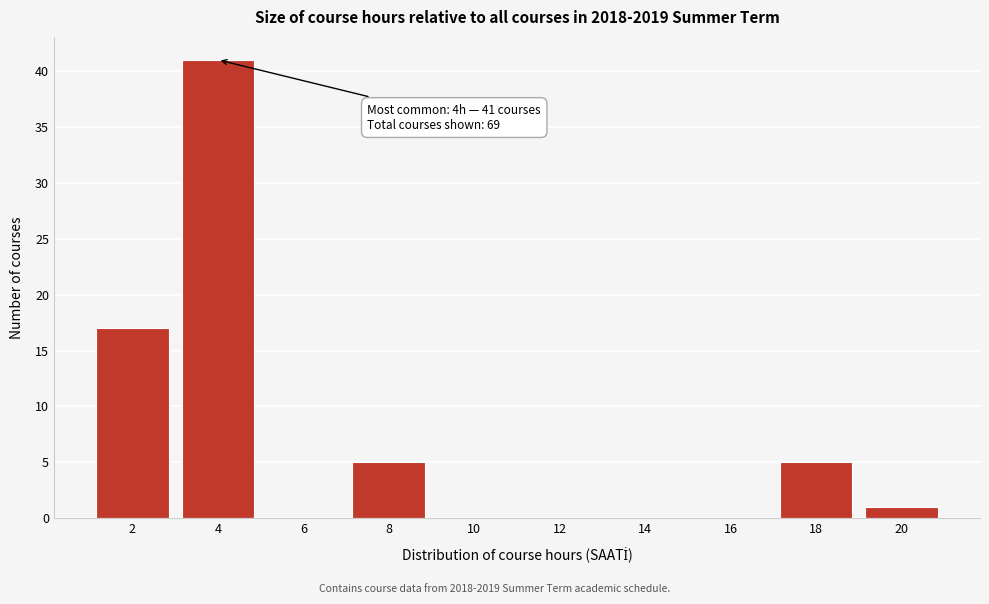

Over which range of the x-axis is the bar tallest?

3 to 5